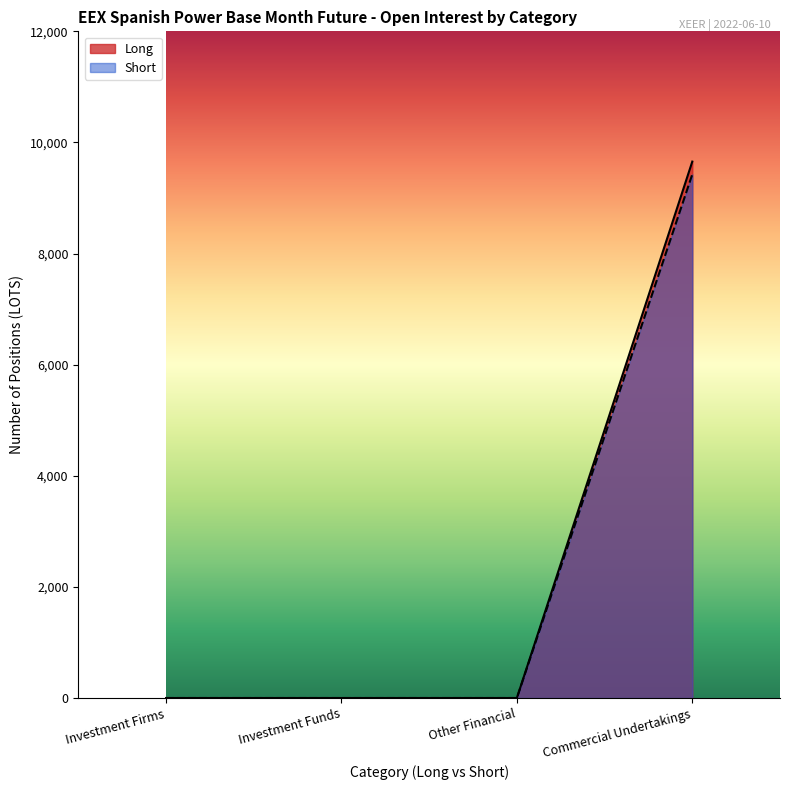

True or false: Short and Long intersect in this chart.

False